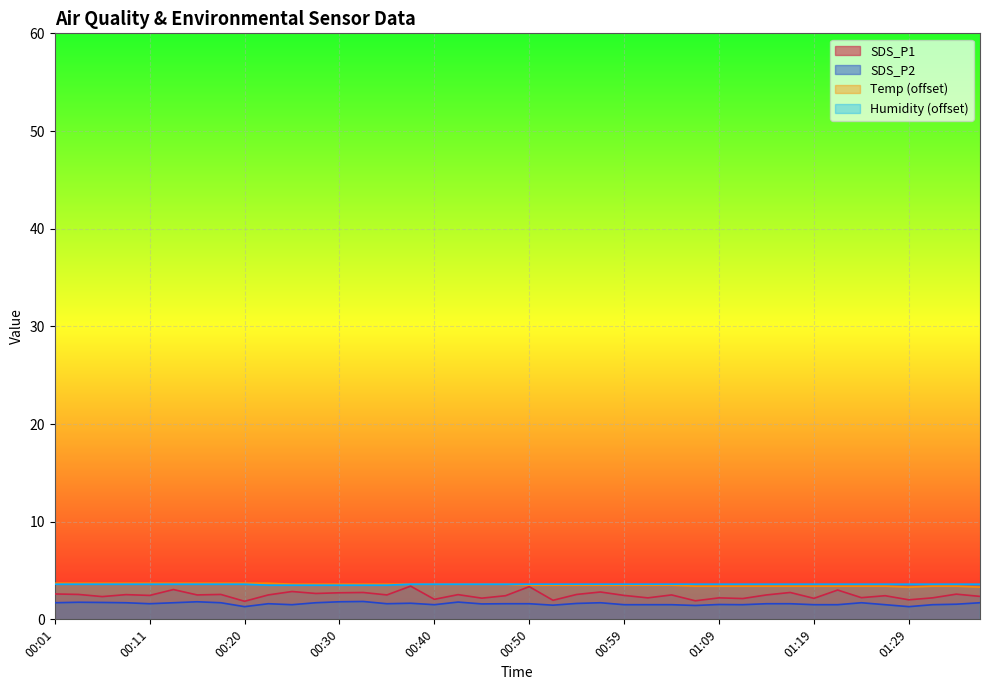

Which category has the lowest value across all series?

00:20